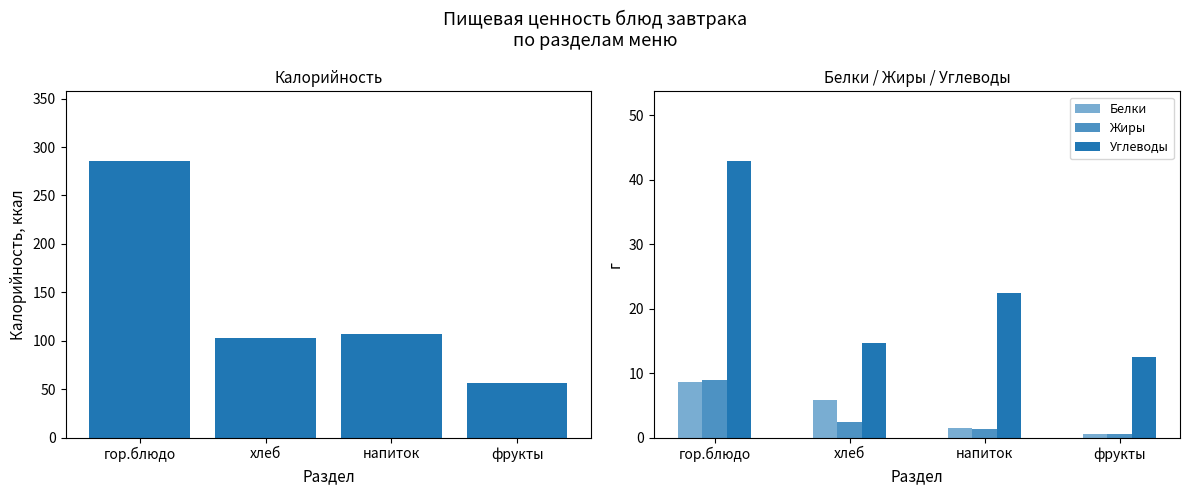

What is the maximum value for Белки?

8.6